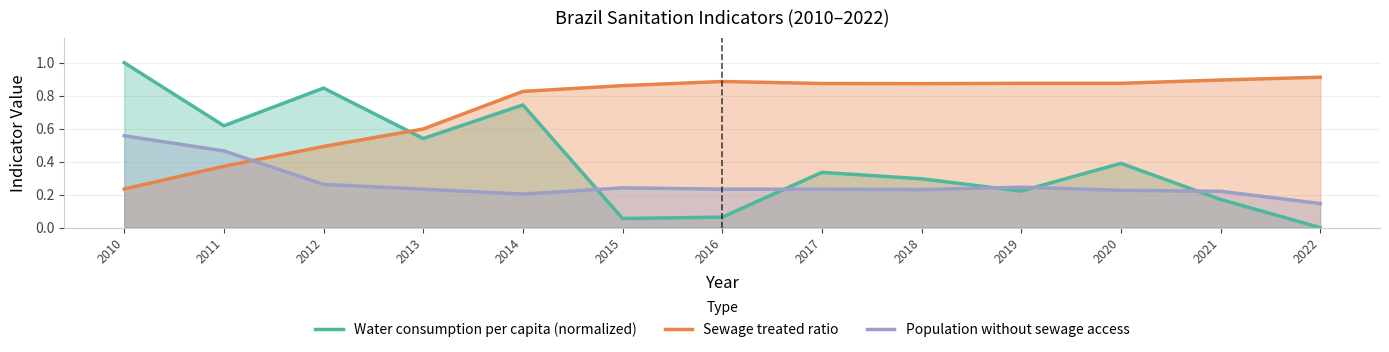

Between 2013 and 2016, which is larger?

2013